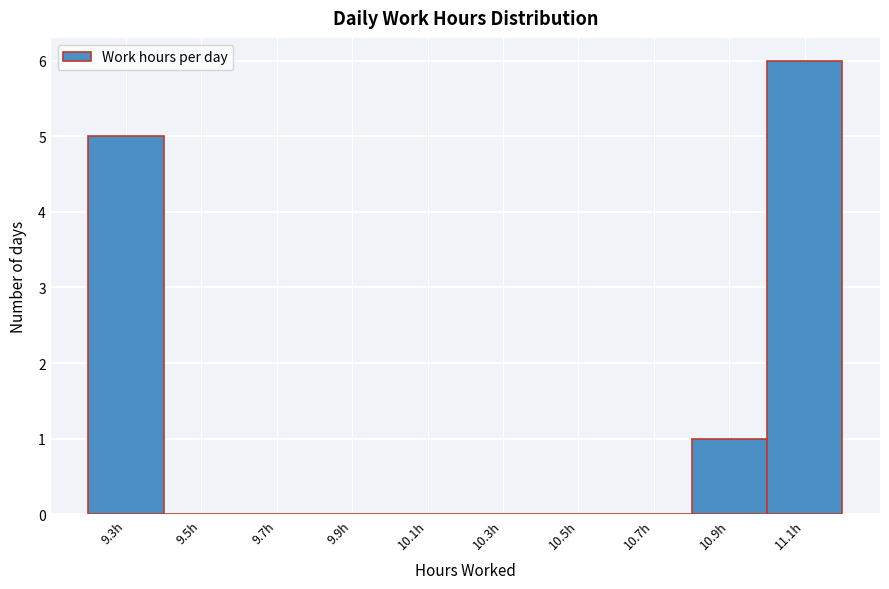

Reading right to left, list all the values displayed in this chart.

11.1h=6	10.9h=1	10.7h=0	10.5h=0	10.3h=0	10.1h=0	9.9h=0	9.7h=0	9.5h=0	9.3h=5